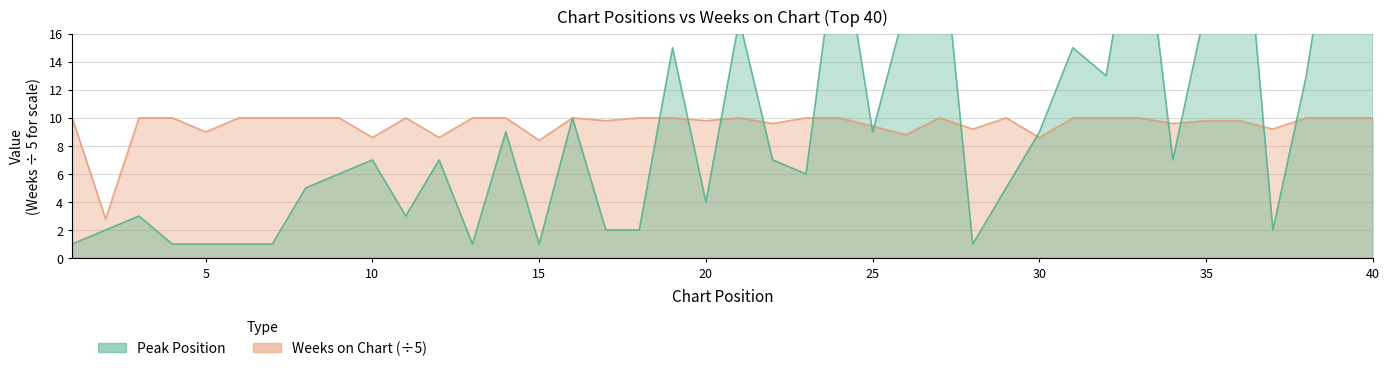

Count the number of data series in this chart.

2